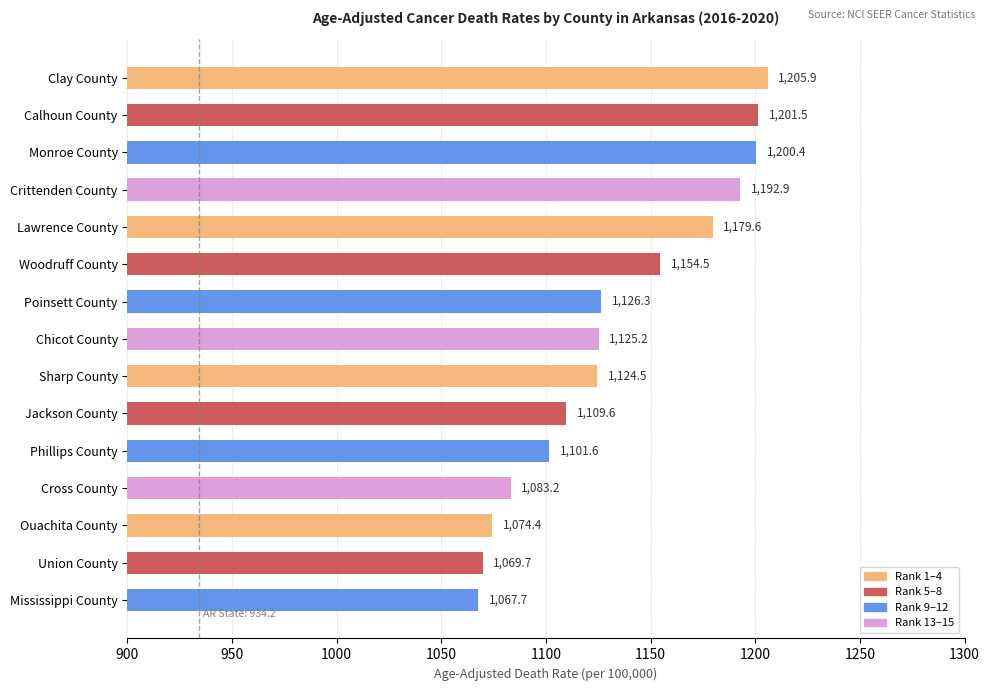

Between Poinsett County and Lawrence County, which is larger?

Lawrence County